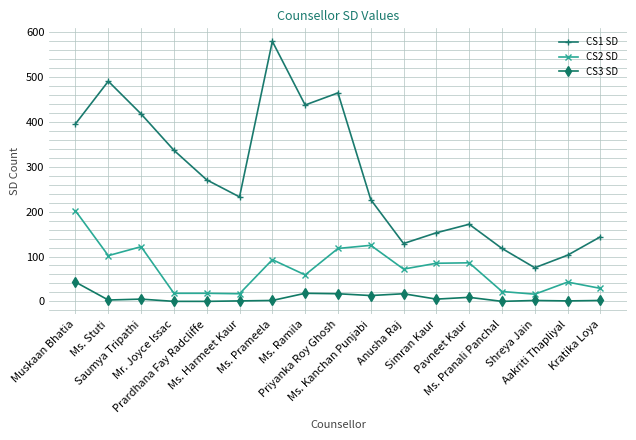

What is the label of the 9th point from the left?

Priyanka Roy Ghosh